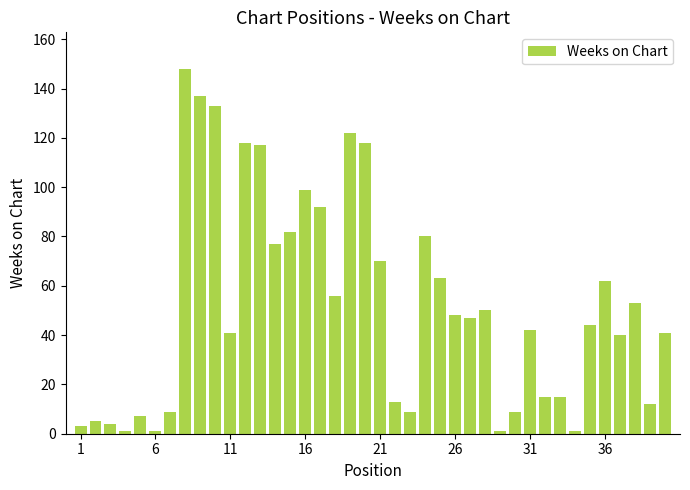

How many categories are shown in the chart?

40